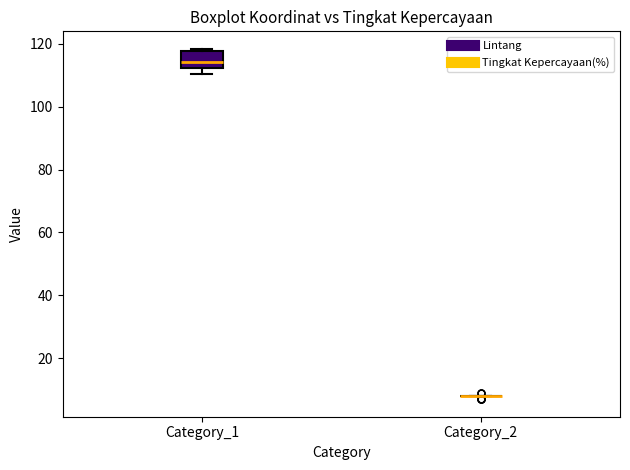

Comparing the boxes themselves (not the whiskers), which one is the tallest?

Category_1